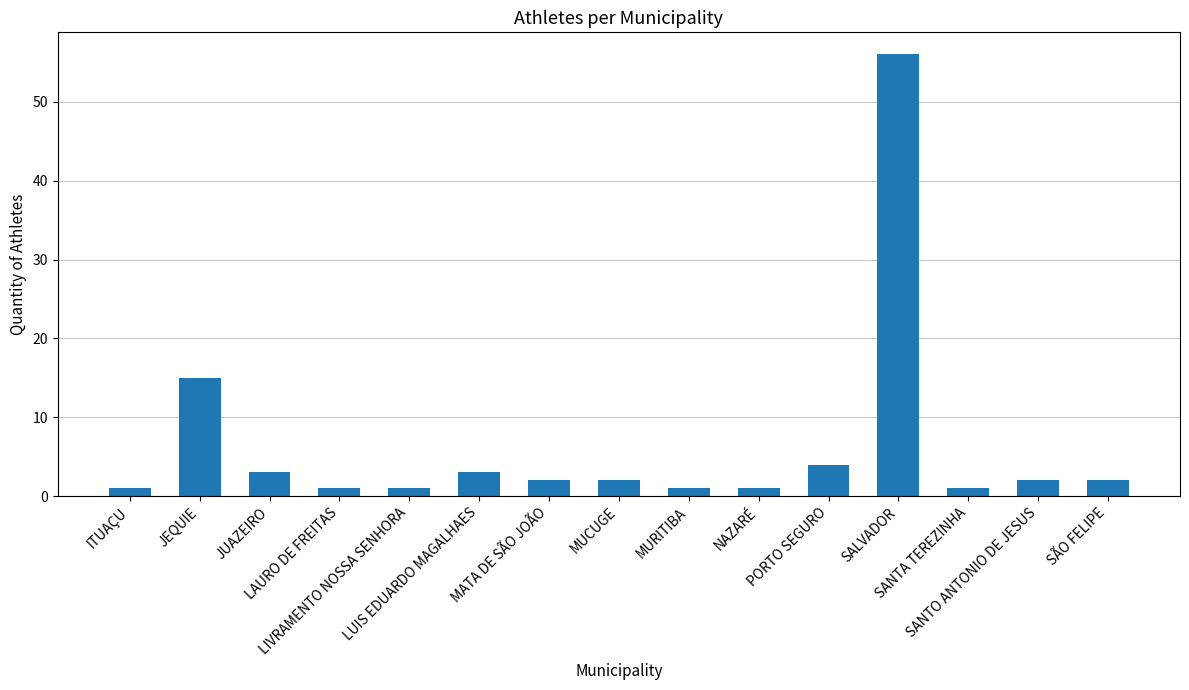

The value at SÃO FELIPE is 2. True or false?

True